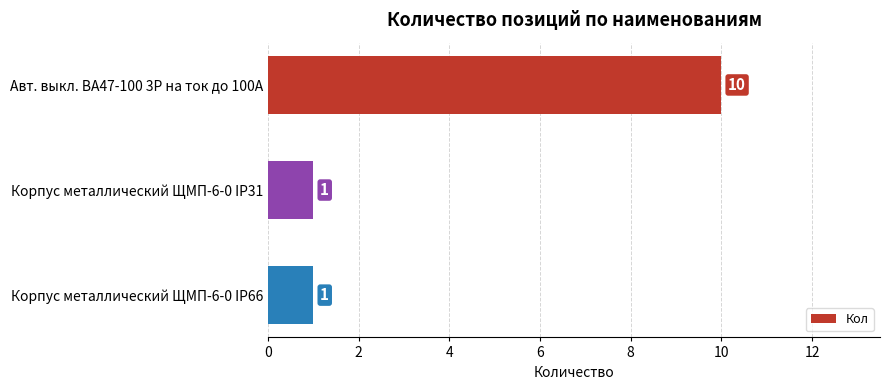

How many distinct data groups are displayed?

1